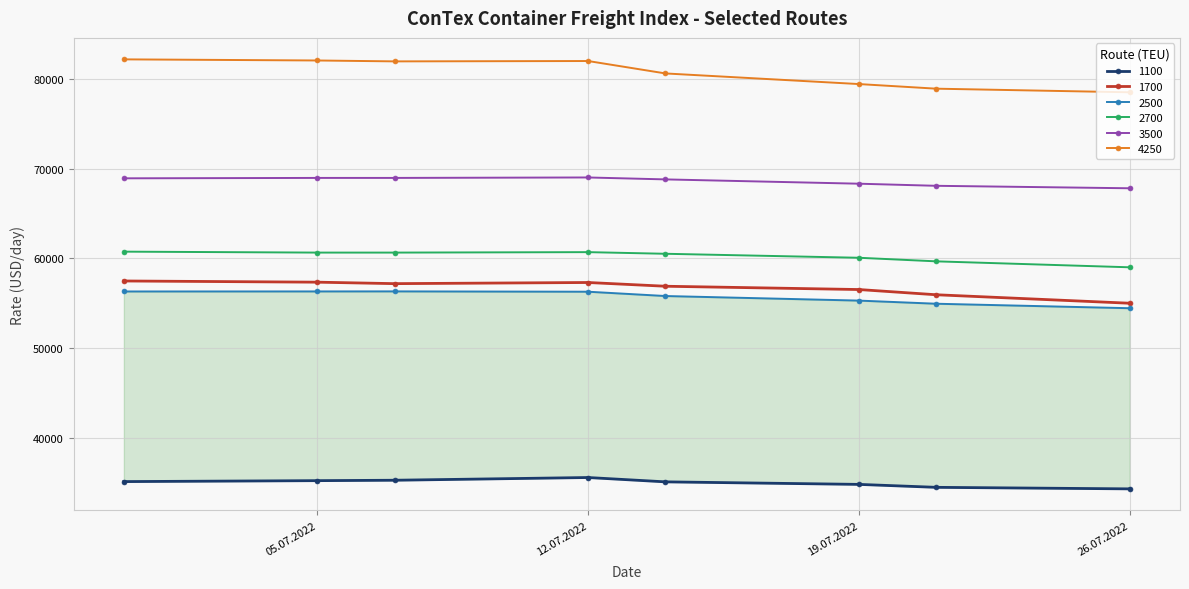

True or false: 2500 and 1700 cross at least once.

False